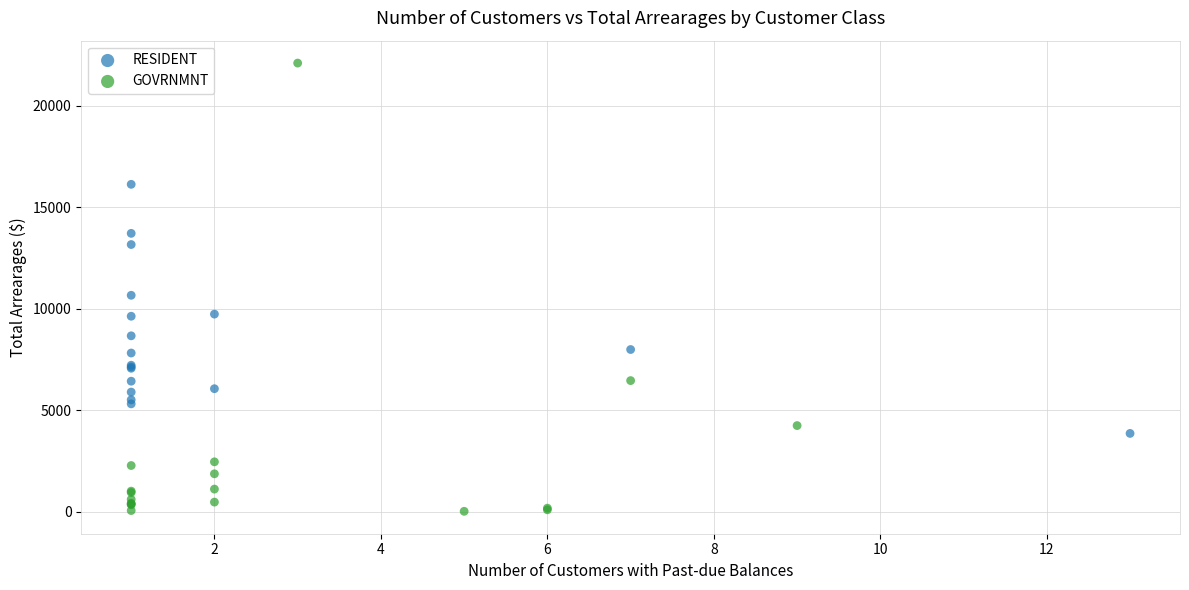

Which series contains the lowest Y value?

GOVRNMNT